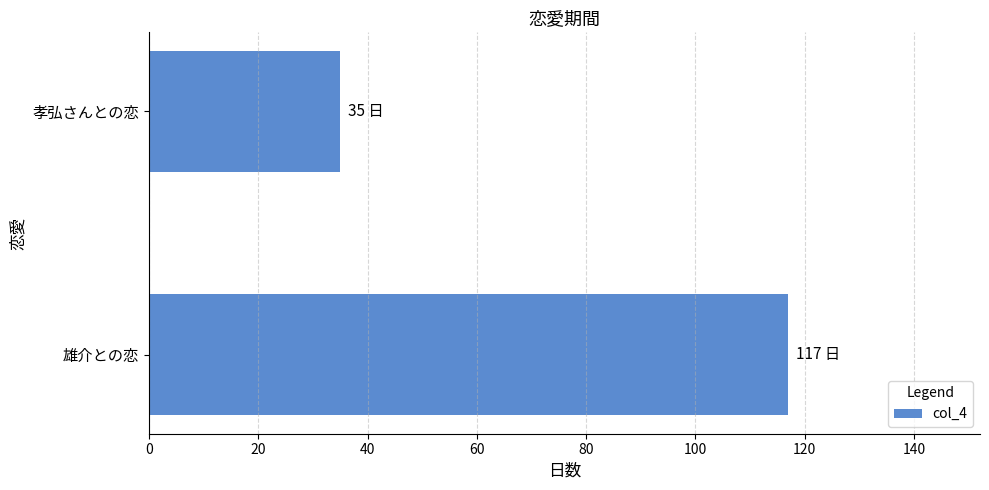

What is the greatest value displayed?

117